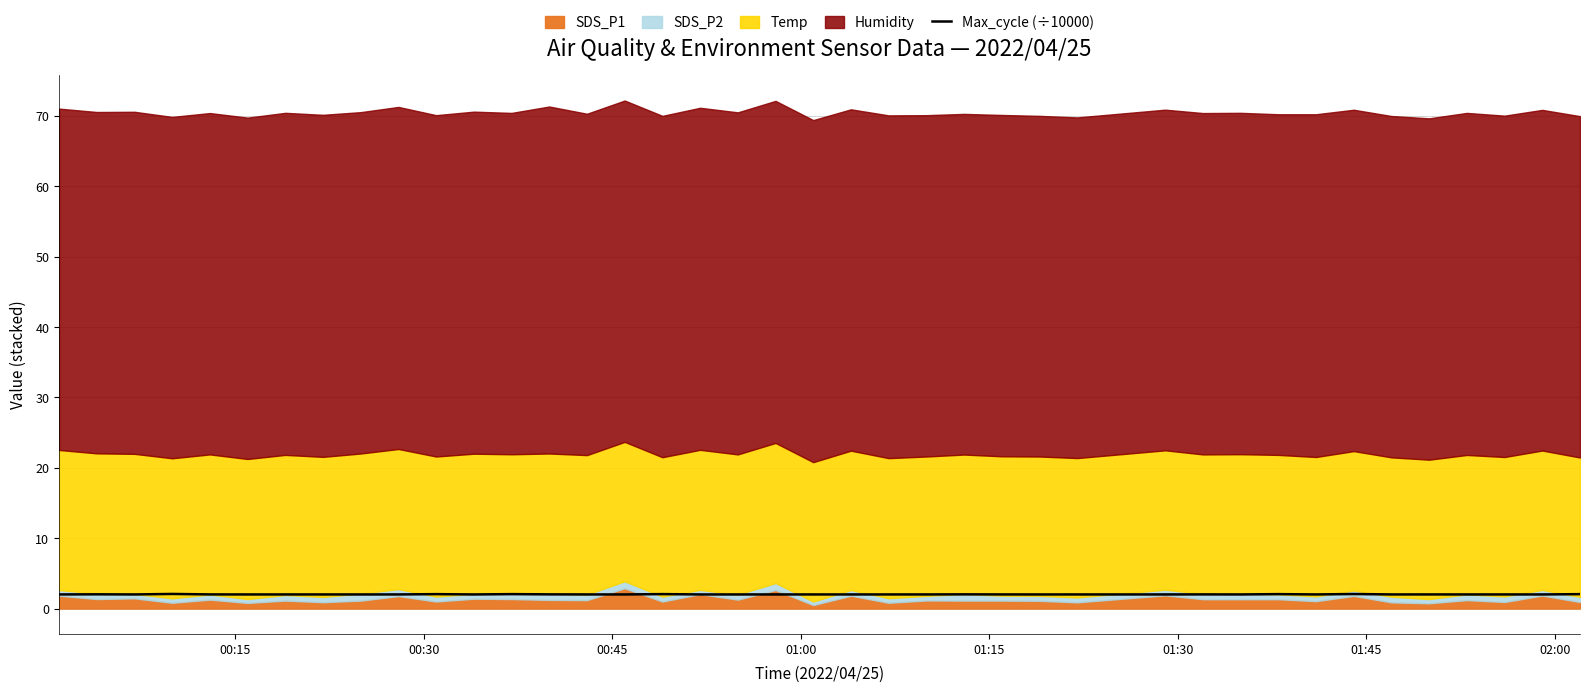

What is the maximum value for Max_cycle (÷10000)?

2.1